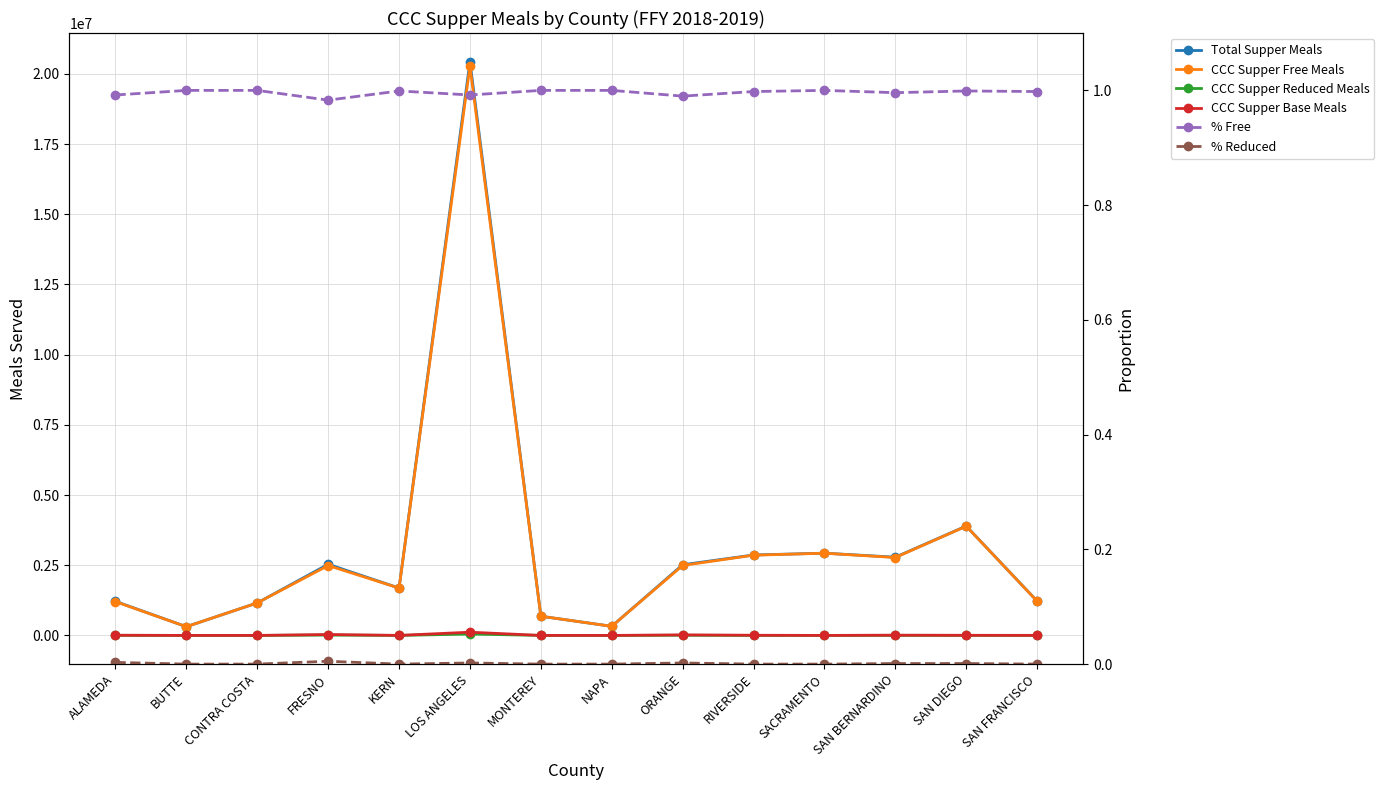

Which series changed the most between KERN and RIVERSIDE?

Total Supper Meals